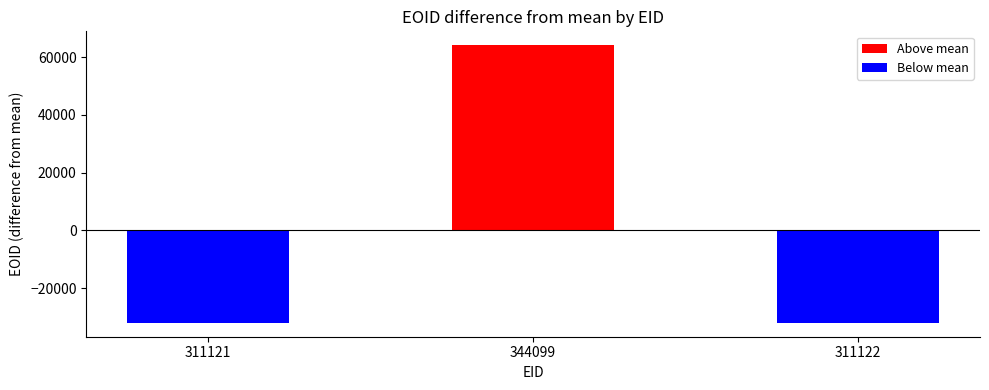

Which has a higher value, 311122 or 344099?

344099